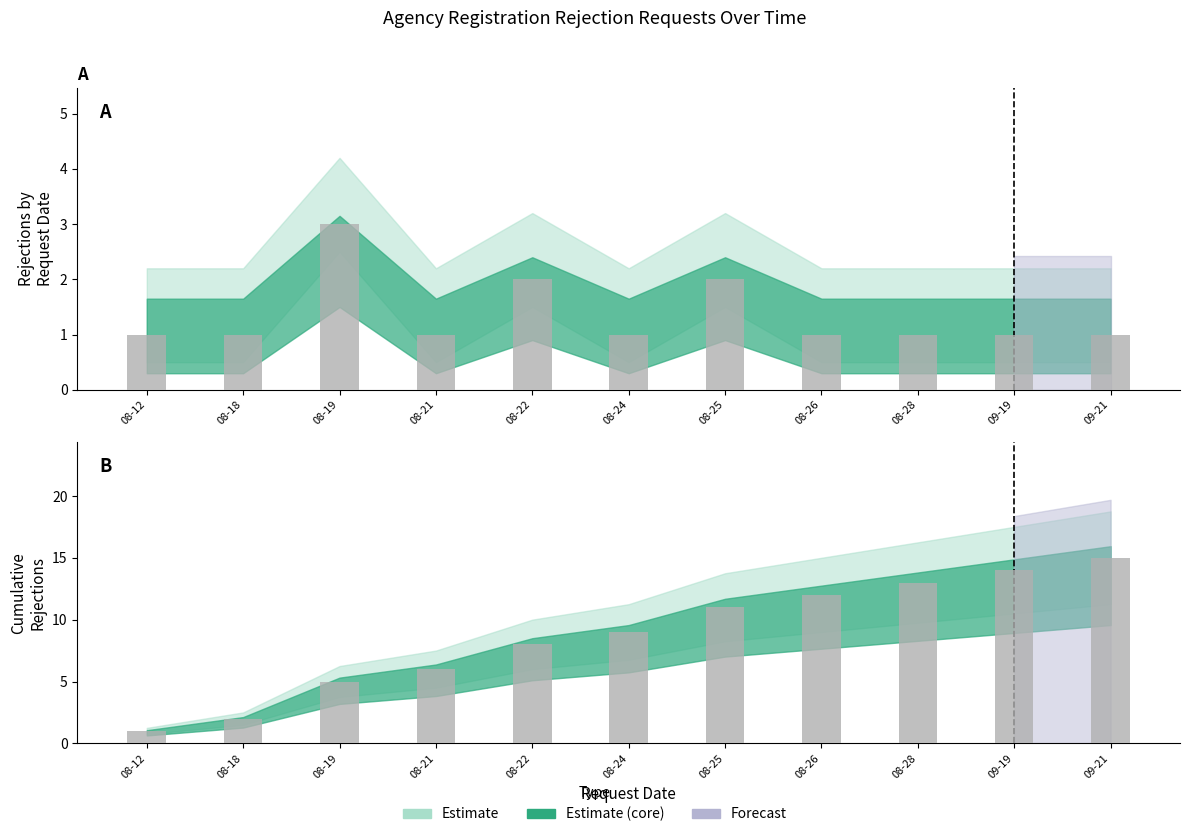

How many data points does each series have?

11